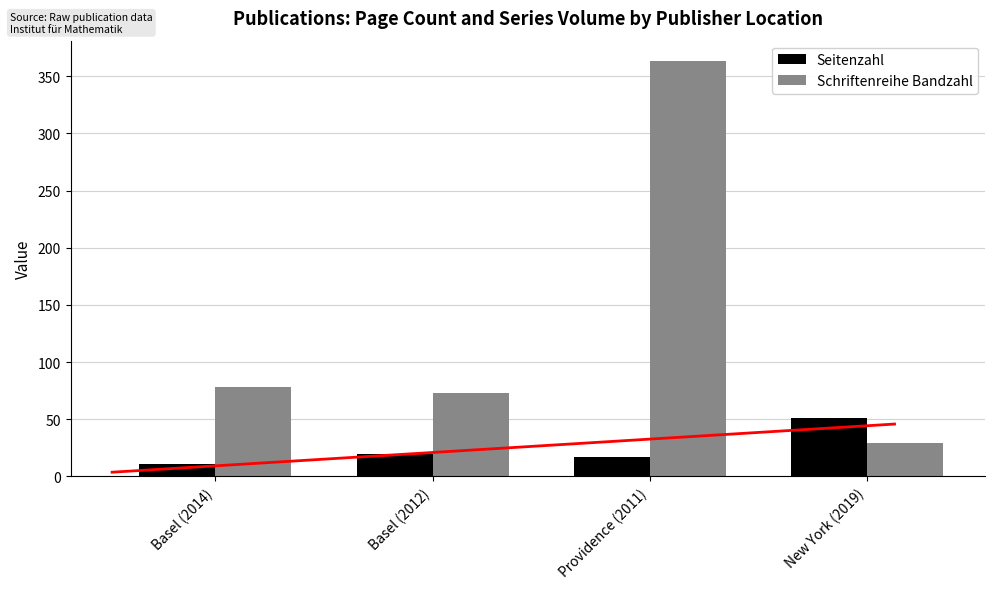

Which category has the highest value across all series?

Providence (2011)